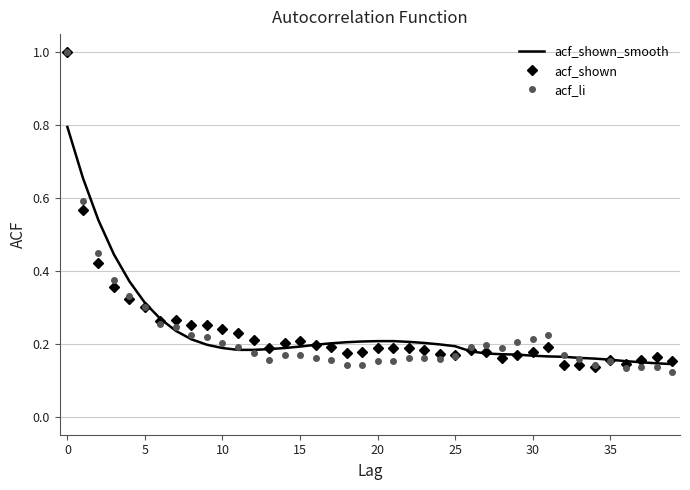

What is the greatest value displayed?

1.0